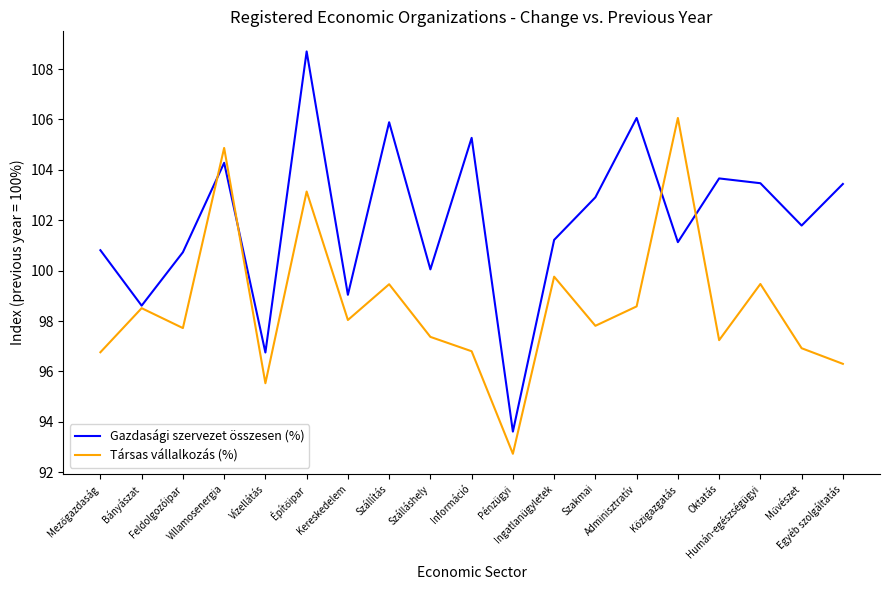

Which series has the largest range (max minus min)?

Gazdasági szervezet összesen (%)